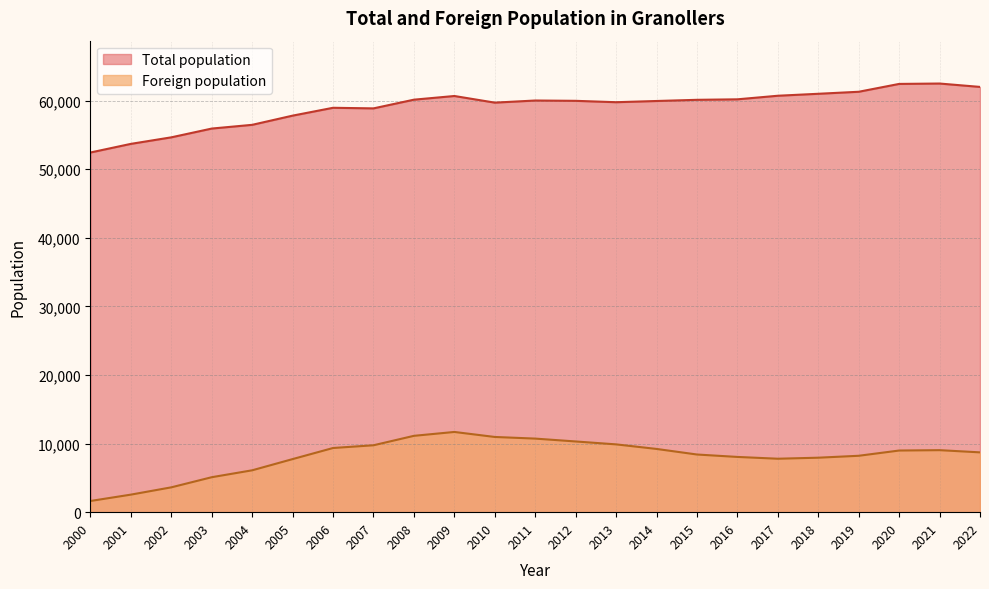

What is the spread (max minus min) of values at 2017?

52905